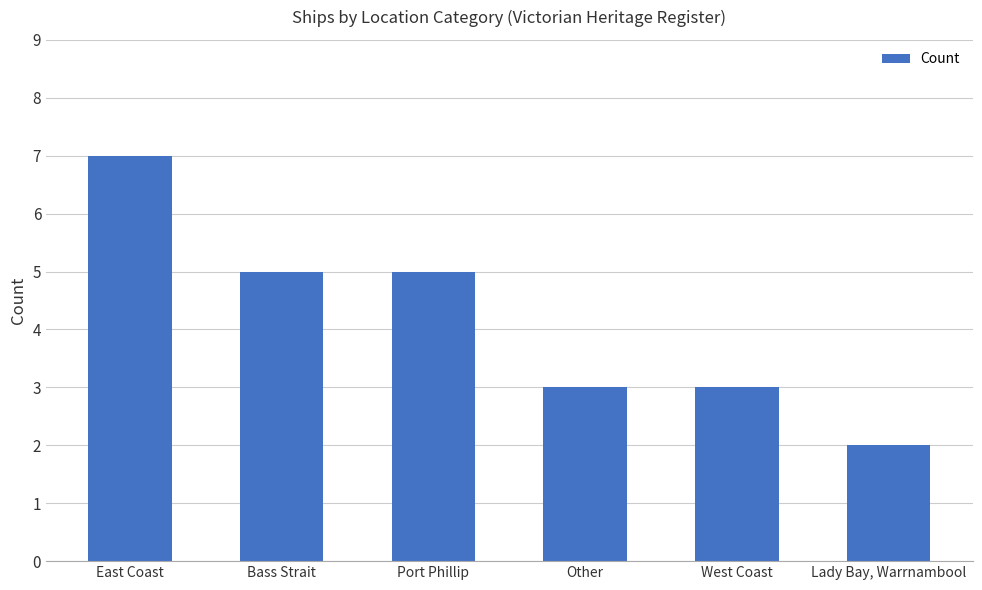

How many values are between 3 and 5?

4